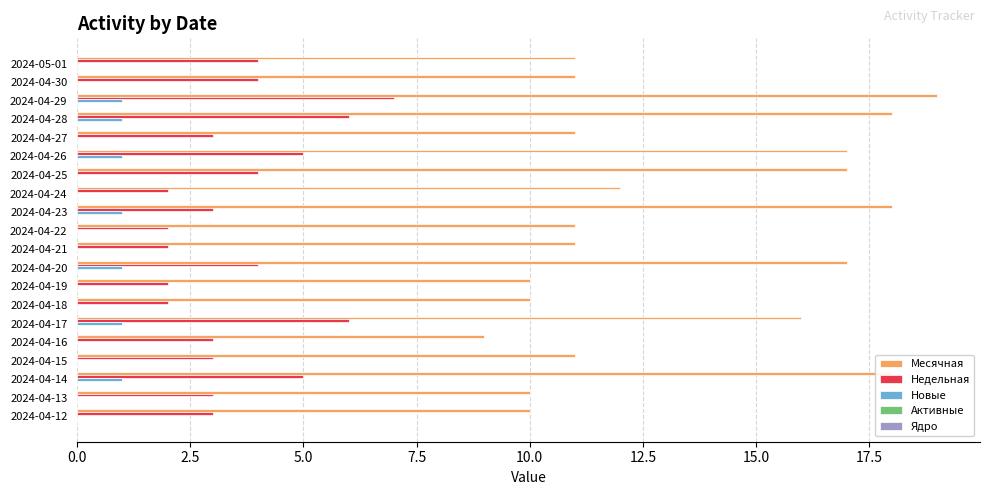

What is the sum of the Месячная values at 2024-04-26 and 2024-04-19?

27